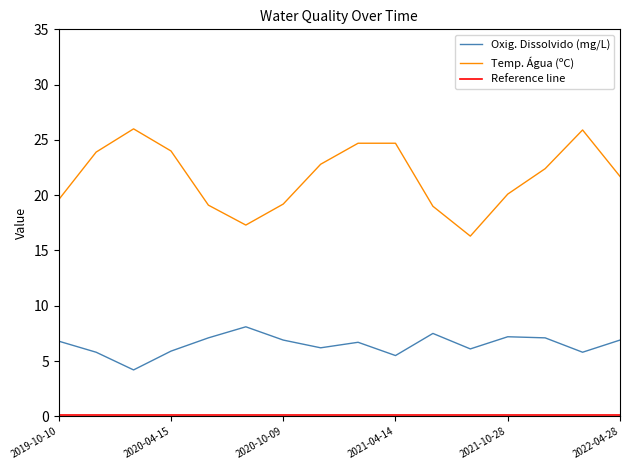

Reading left to right, transcribe all the data shown in this chart.

Oxig. Dissolvido (mg/L): 6.8	5.8	4.2	5.9	7.1	8.1	6.9	6.2	6.7	5.5	7.5	6.1	7.2	7.1	5.8	6.9
Temp. Água (ºC): 19.6	23.9	26.0	24.0	19.1	17.3	19.2	22.8	24.7	24.7	19.0	16.3	20.1	22.4	25.9	21.7